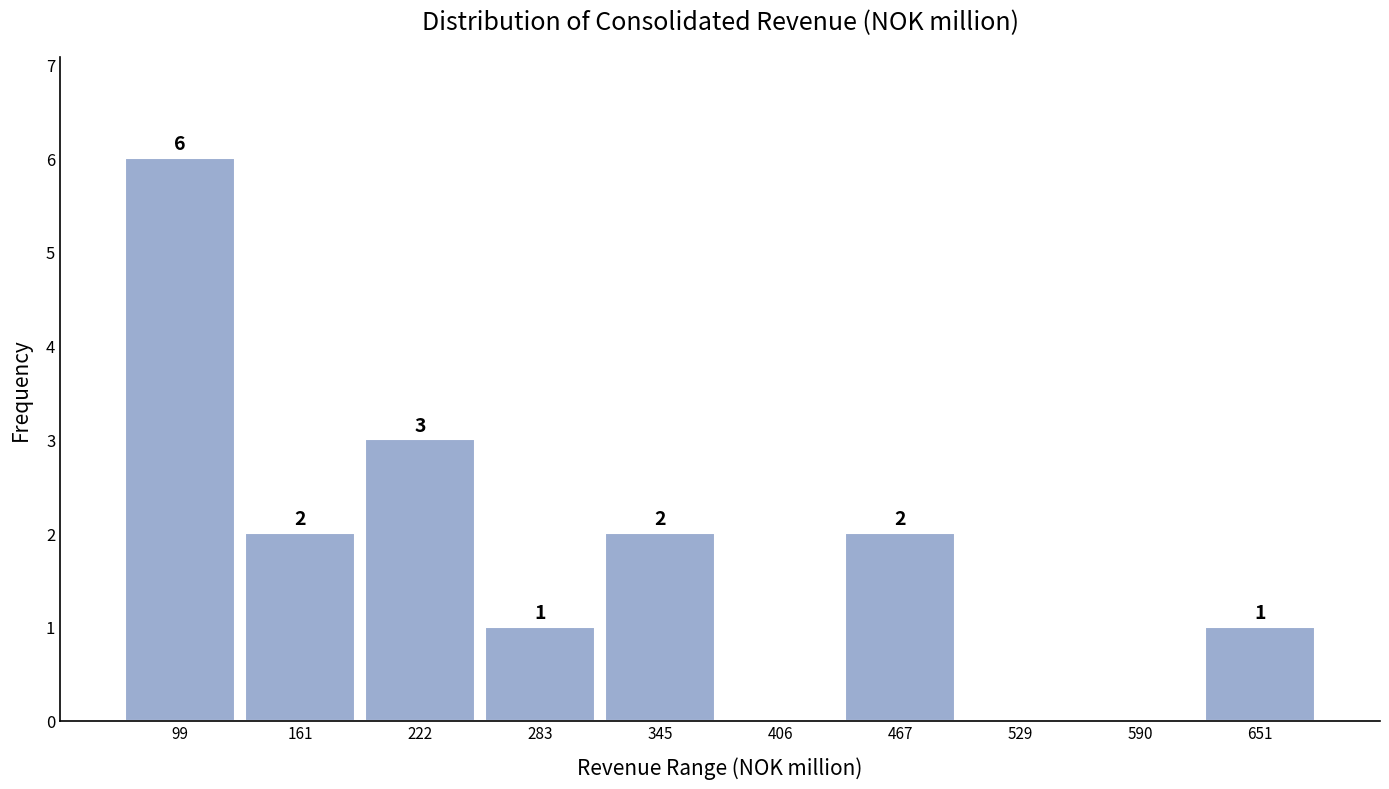

Which range on the x-axis has the tallest bar?

70 to 130